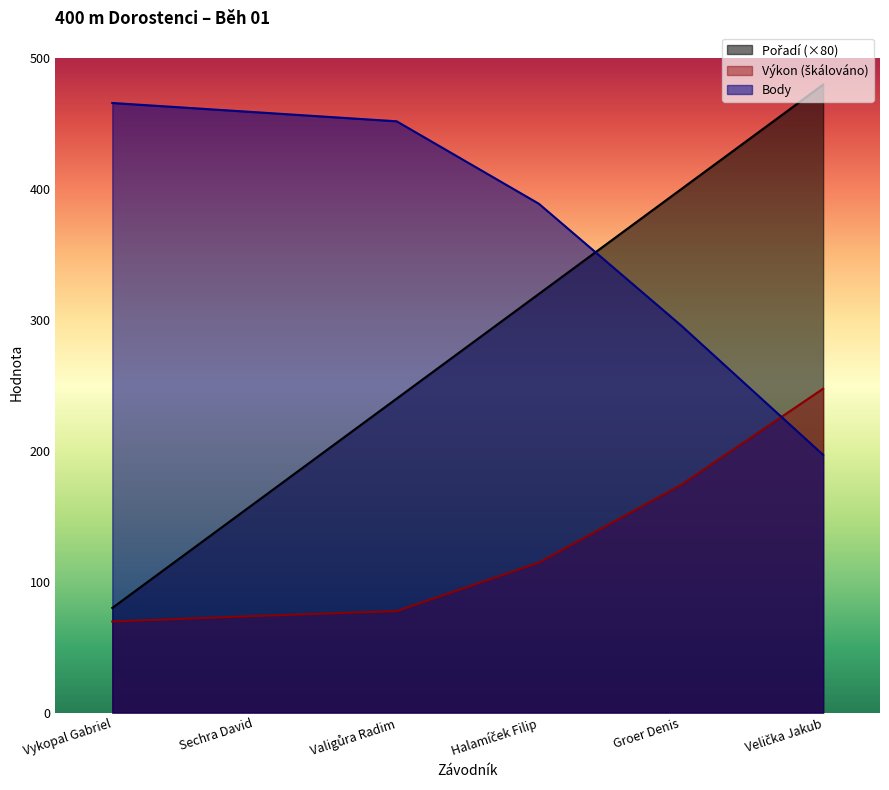

At which label does Výkon reach its minimum?

Vykopal Gabriel